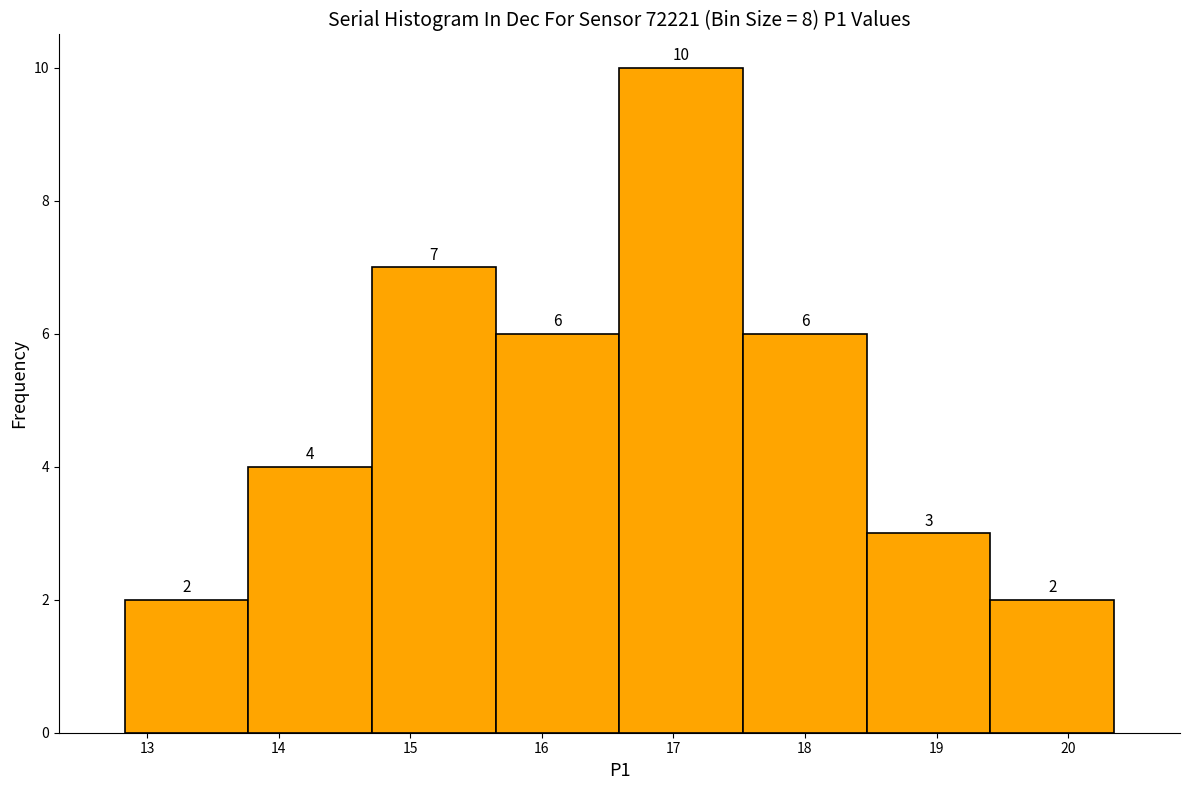

Reading left to right, list every bar in this chart as the range it spans on the x-axis followed by its height. The bar edges are not printed on the chart, so give them approximately, as read against the axis.

12.83 to 13.77: 2
13.77 to 14.71: 4
14.71 to 15.65: 7
15.65 to 16.59: 6
16.59 to 17.53: 10
17.53 to 18.47: 6
18.47 to 19.41: 3
19.41 to 20.35: 2